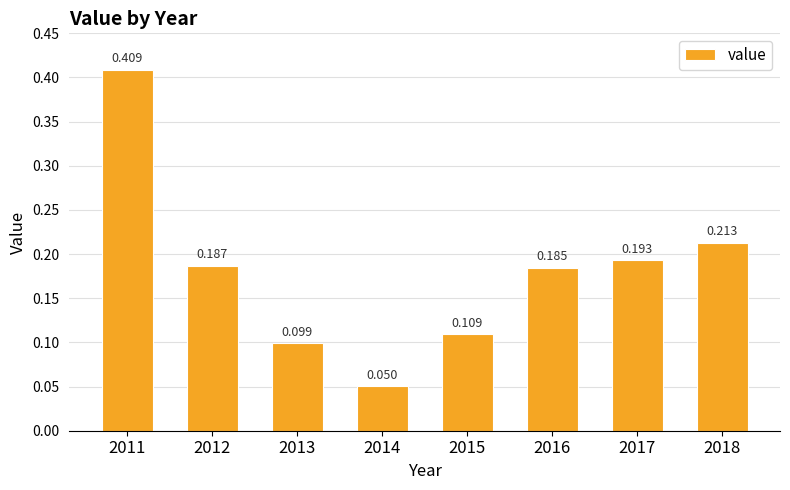

Does the chart contain any negative values?

No